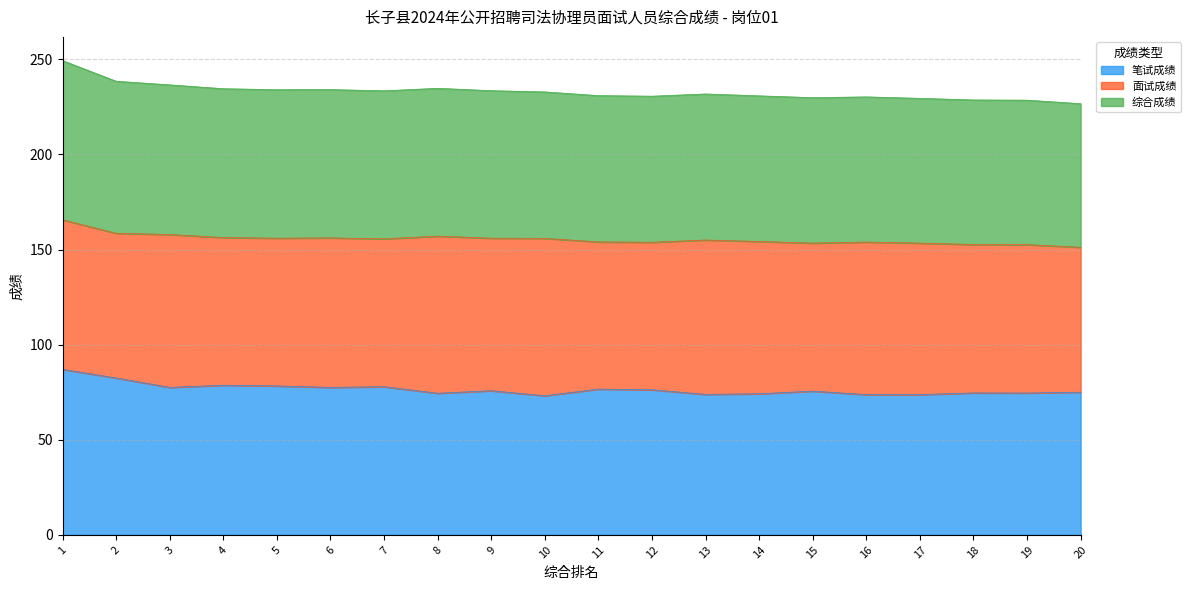

The 笔试成绩 series shows 132.7 at 8. True or false?

False